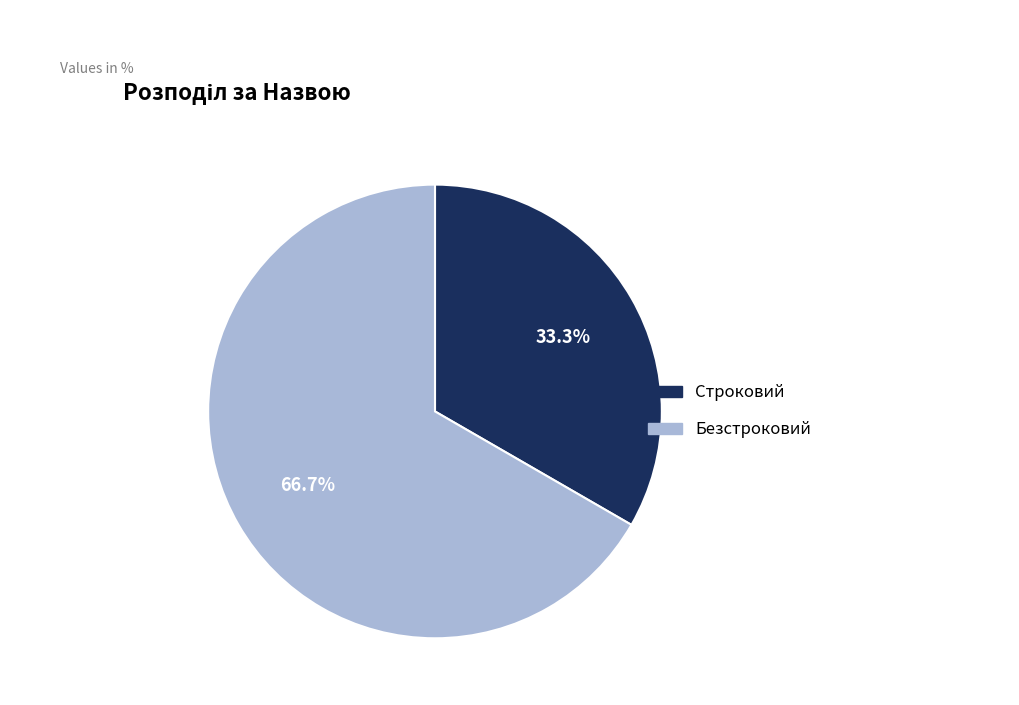

Which category accounts for the majority?

Безстроковий